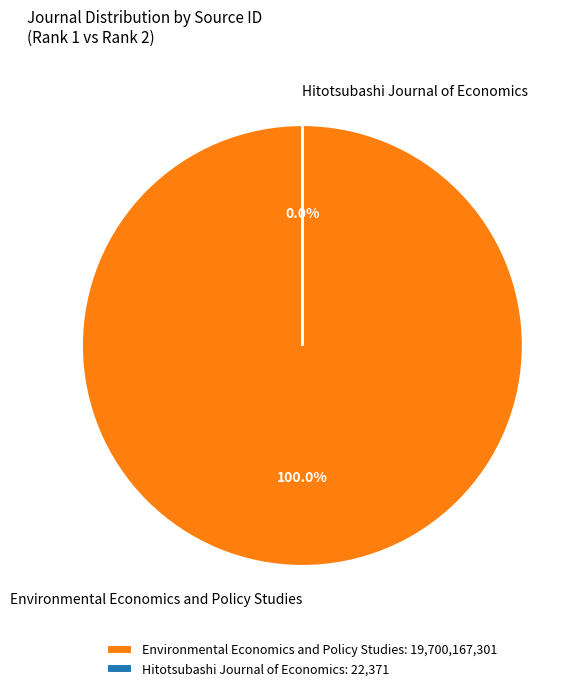

Which category has the biggest portion of the pie?

Environmental Economics and Policy Studies